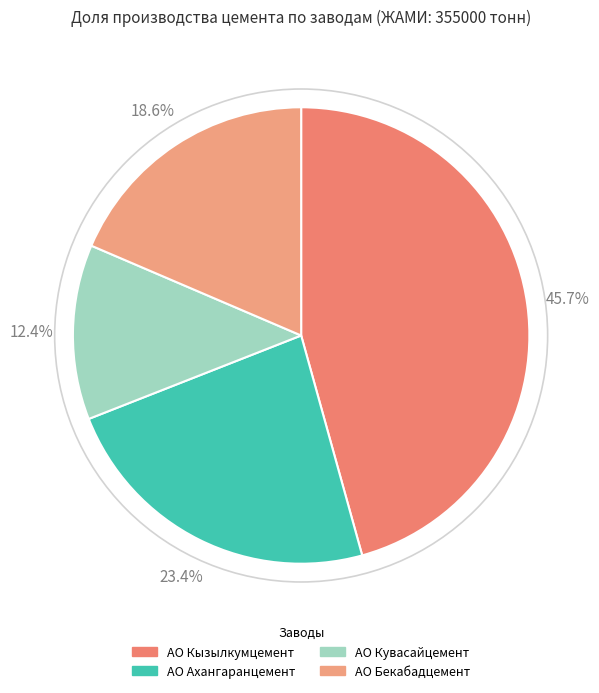

Which slice is the smallest?

АО Кувасайцемент